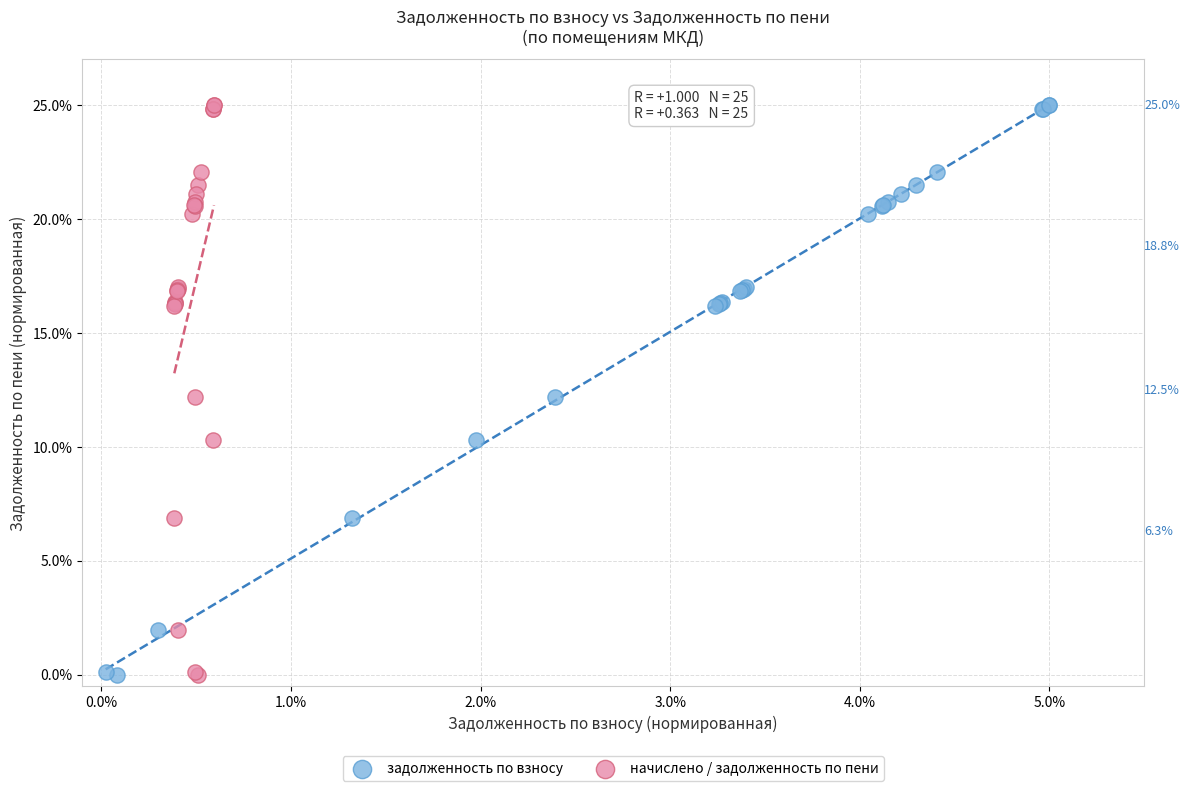

What are all the series names shown in the legend?

задолженность по взносу, начислено / задолженность по пени